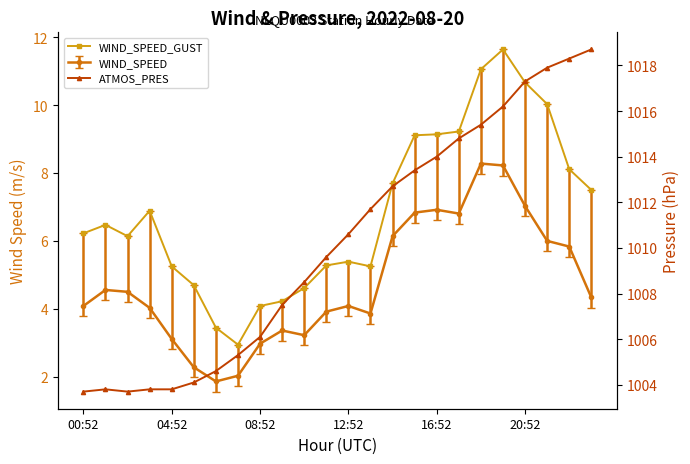

Which series has the largest total across all categories?

ATMOS_PRES